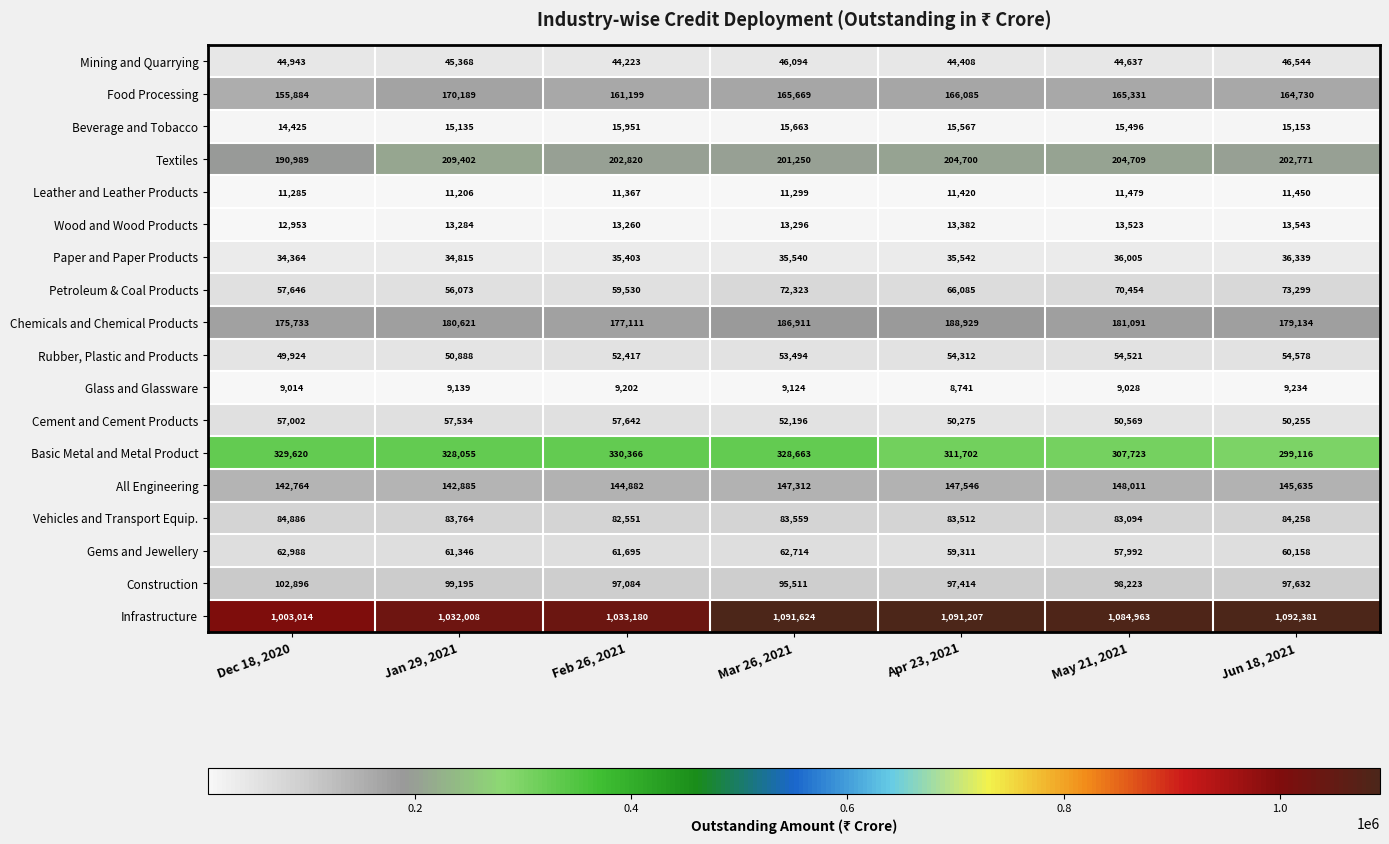

The Paper and Paper Products series shows 34815 at Jan 29, 2021. True or false?

True